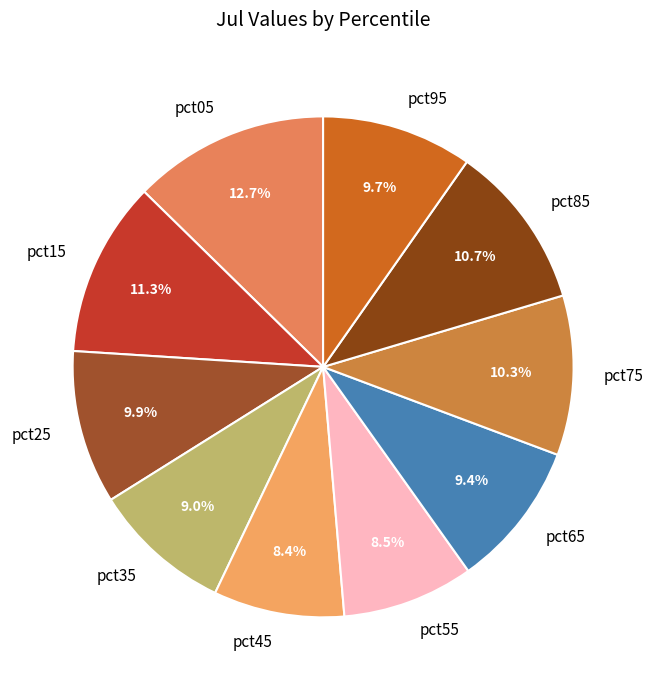

What percentage is the pct45 slice, to the nearest percent?

8%